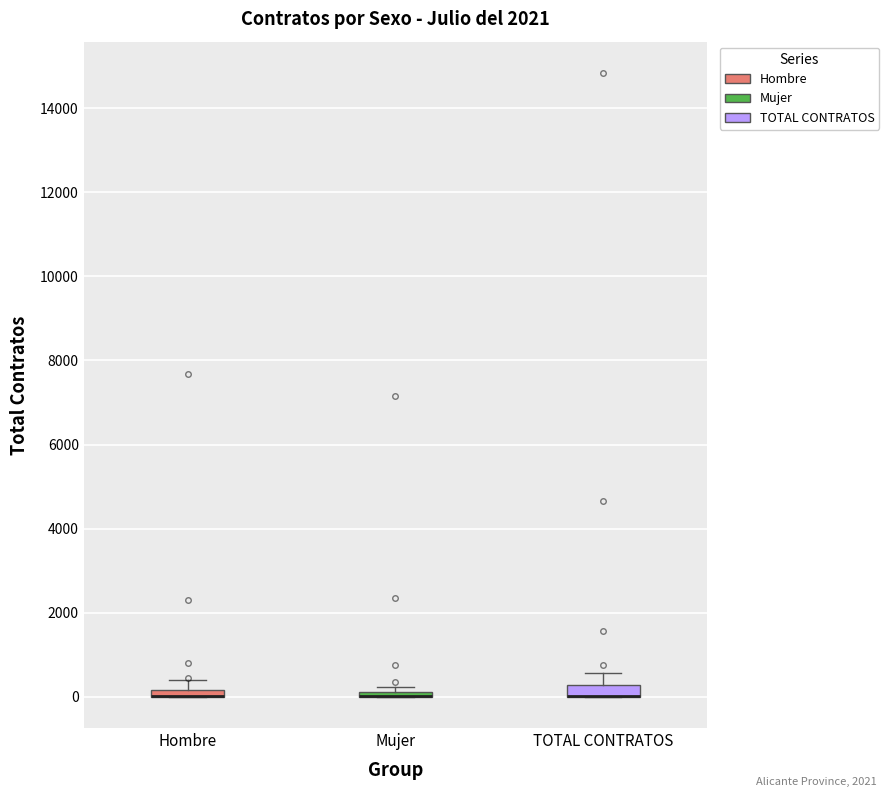

Where is the upper edge of the box for TOTAL CONTRATOS on the y-axis? The values are not printed on the chart, so give them approximately, as read against the axis.

200